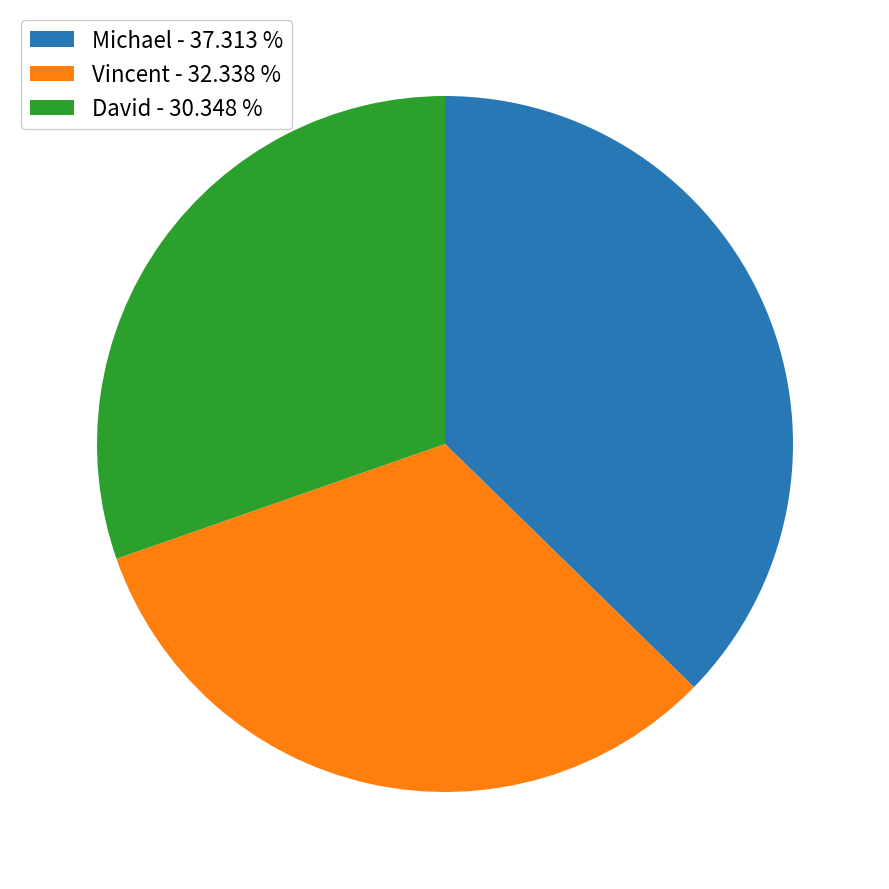

Rank the categories by value from highest to lowest.

Michael, Vincent, David